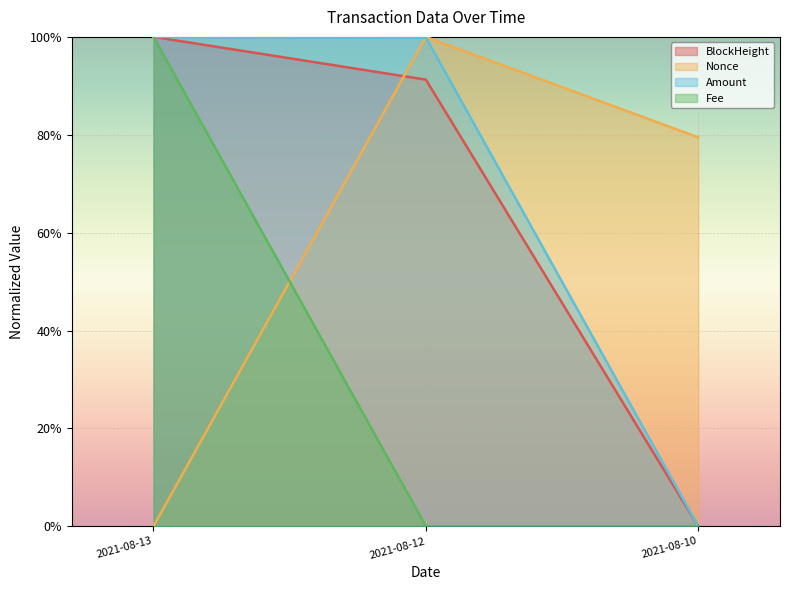

What is the maximum value for Fee?

1.0